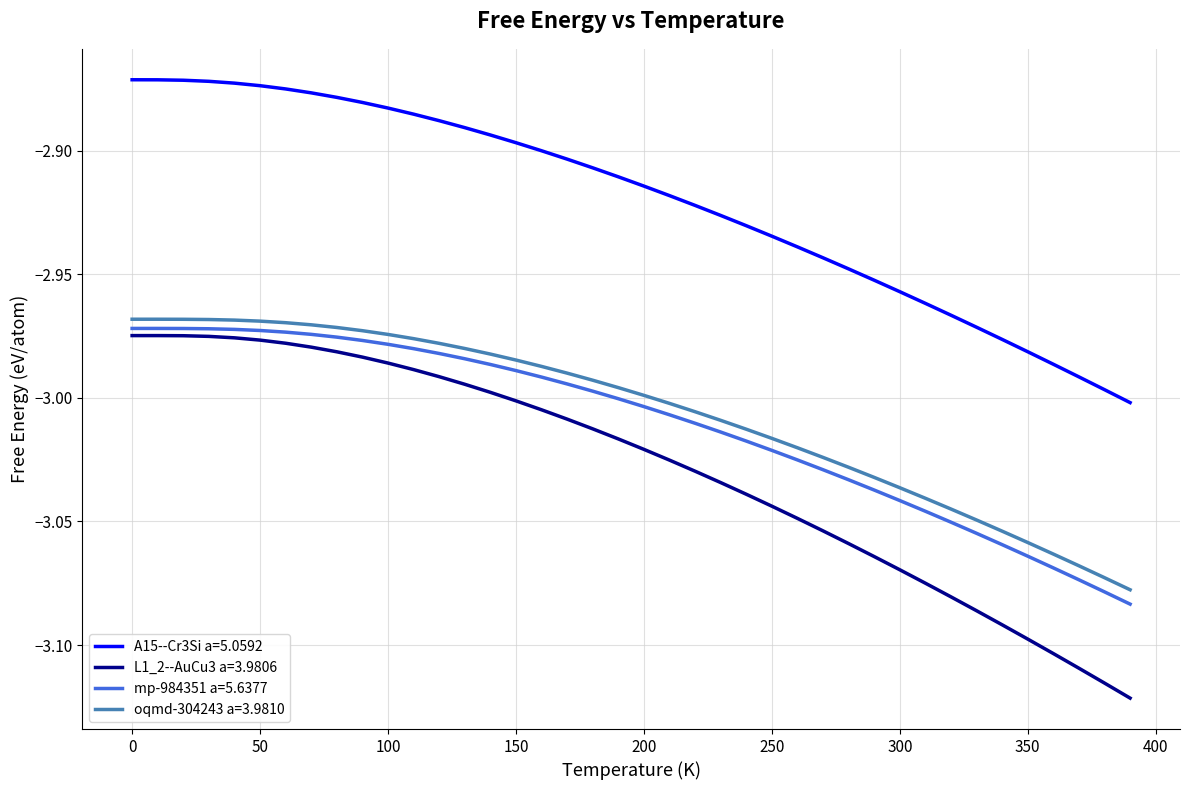

Which series has the widest spread of values?

L1_2--AuCu3 a=3.9806